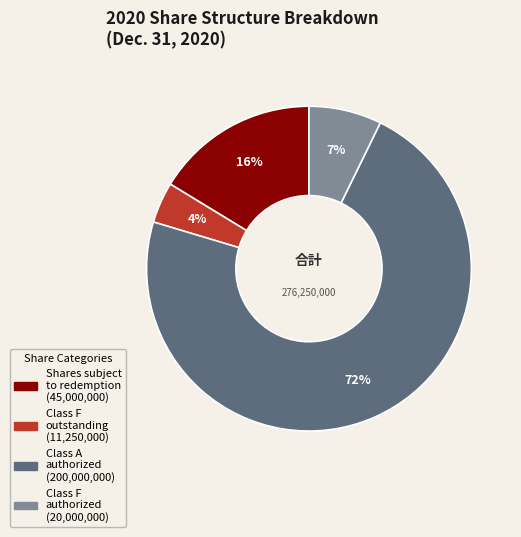

To the nearest percent, what is the average slice percentage?

25%